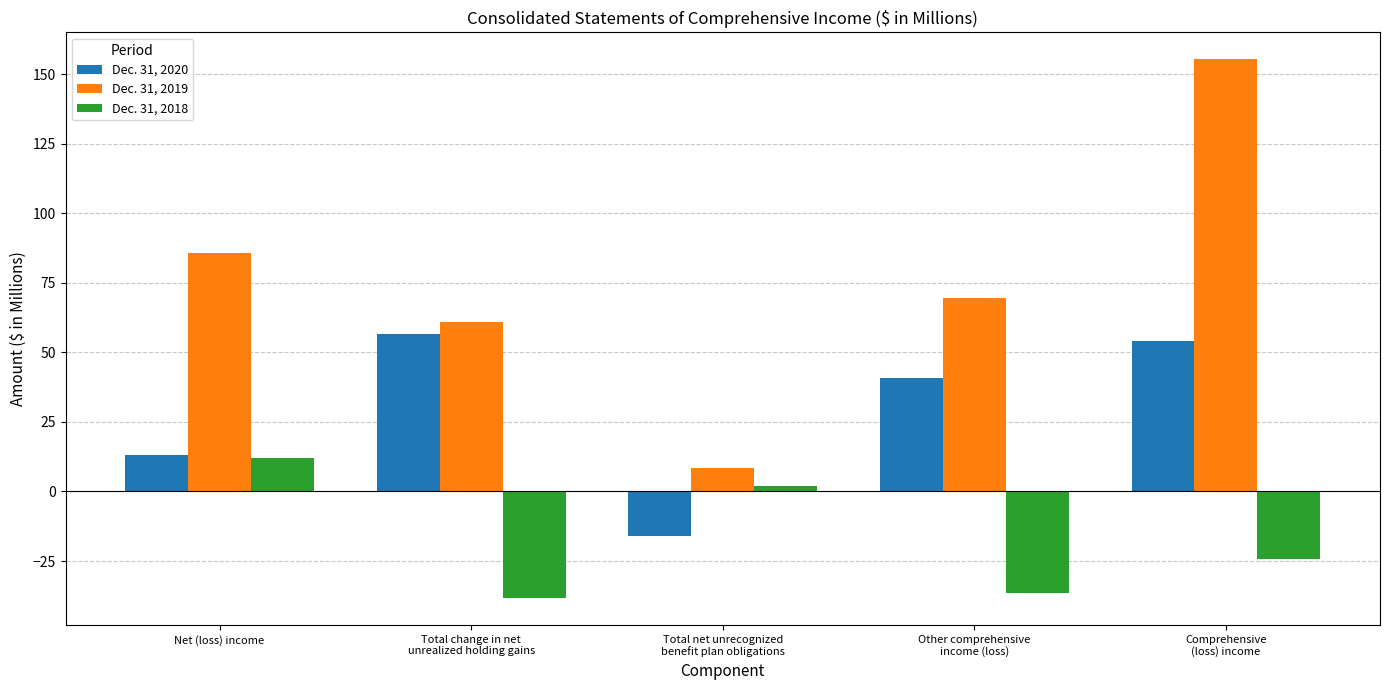

Rank the series by their maximum value, from highest to lowest.

Dec. 31, 2019, Dec. 31, 2020, Dec. 31, 2018